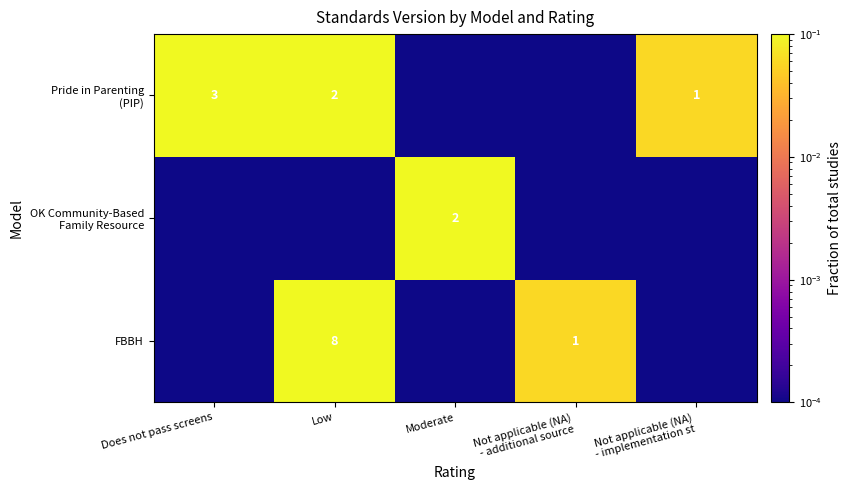

What is the maximum value for OK Community-Based Family Resource?

0.1